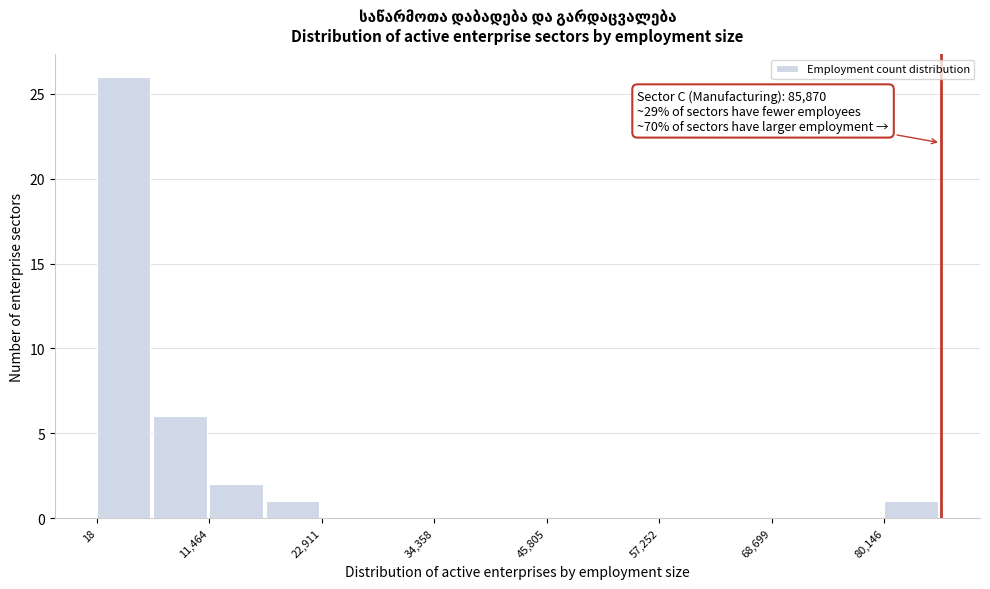

Read against the x-axis, roughly where is the centre of the tallest bar?

2000